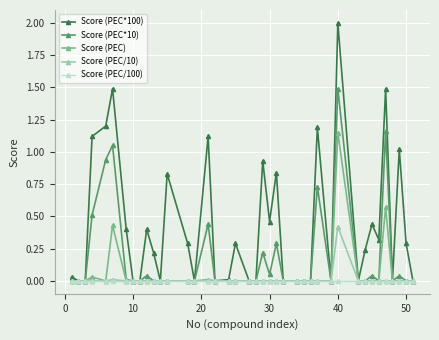

Rank the series by their maximum value, from lowest to highest.

Score (PEC/100), Score (PEC/10), Score (PEC), Score (PEC*10), Score (PEC*100)